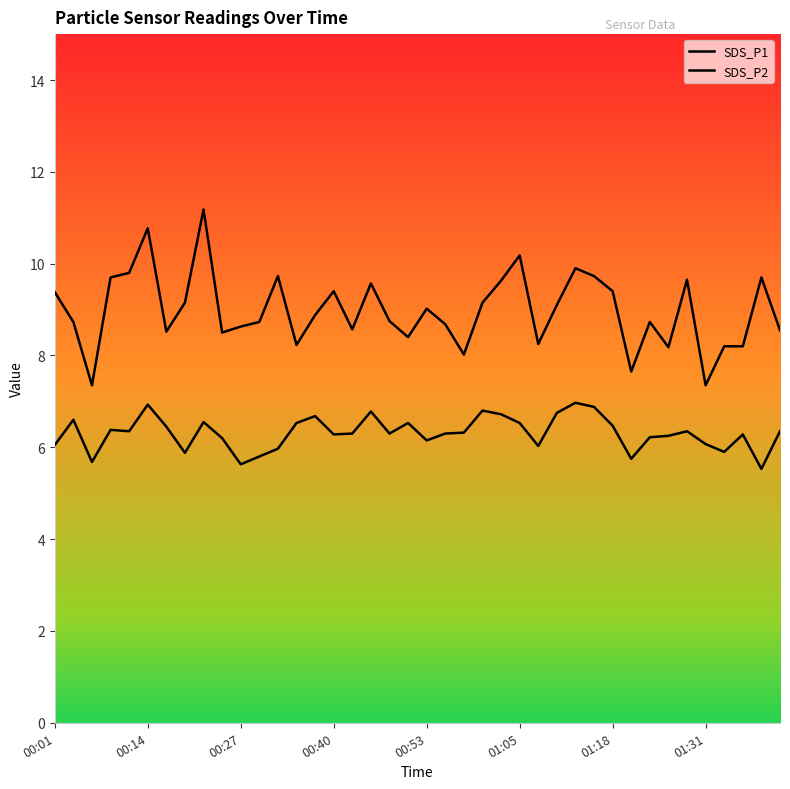

How many lines are shown in the chart?

2